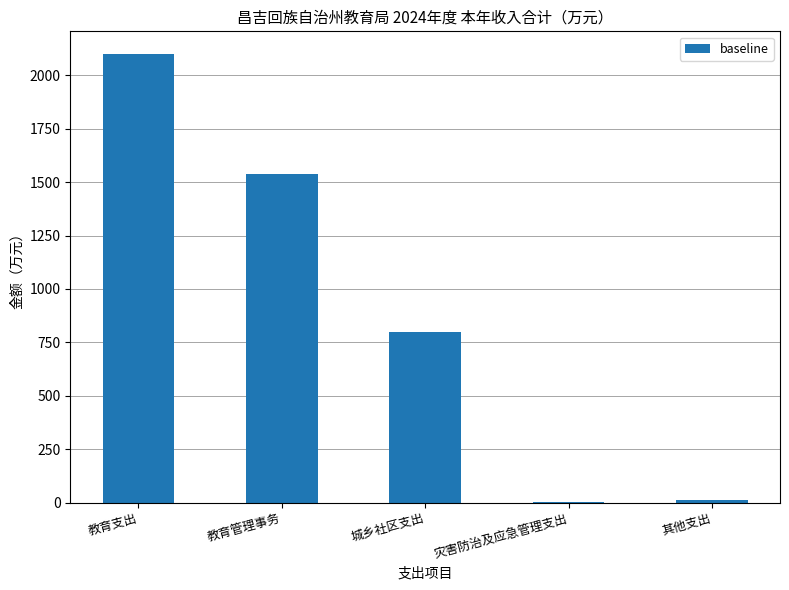

Where does the data first go above 799?

教育支出